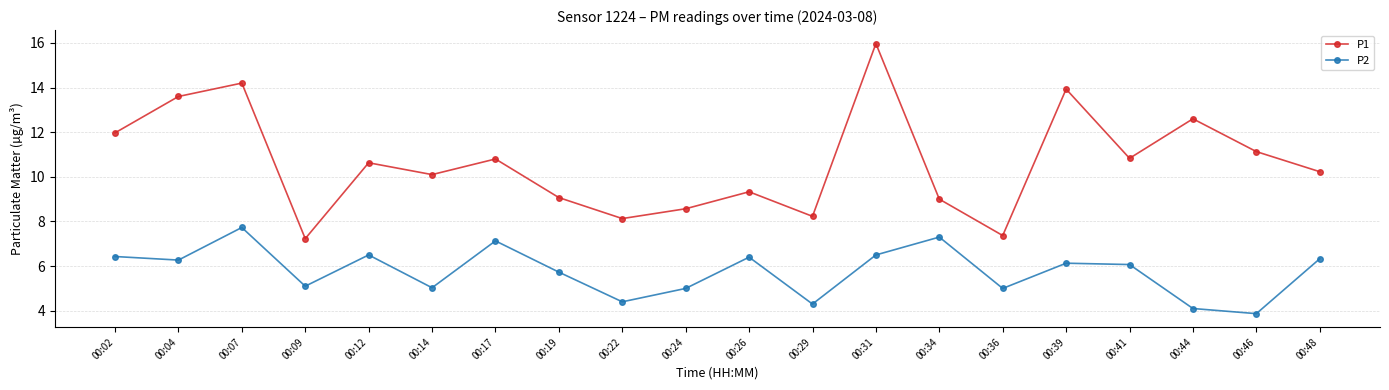

The P2 series shows 5.0 at 00:14. True or false?

True